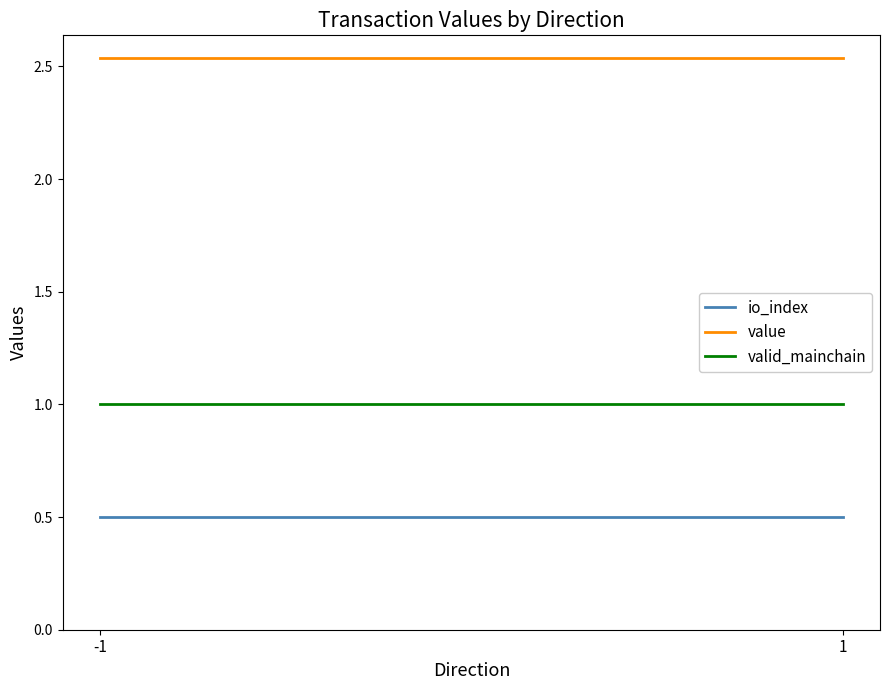

Which series has the largest total across all categories?

value